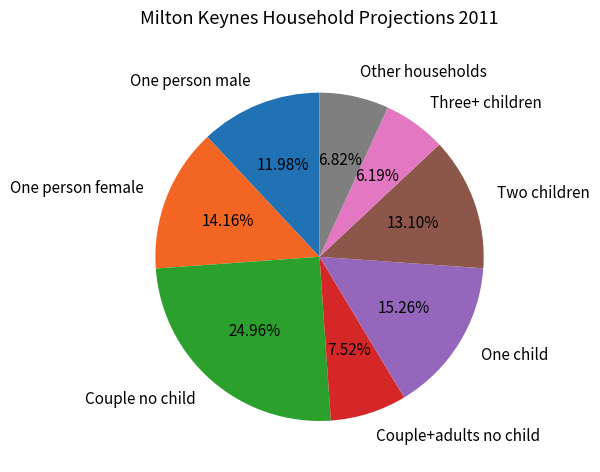

The Other households slice represents 1% of the pie. True or false?

False